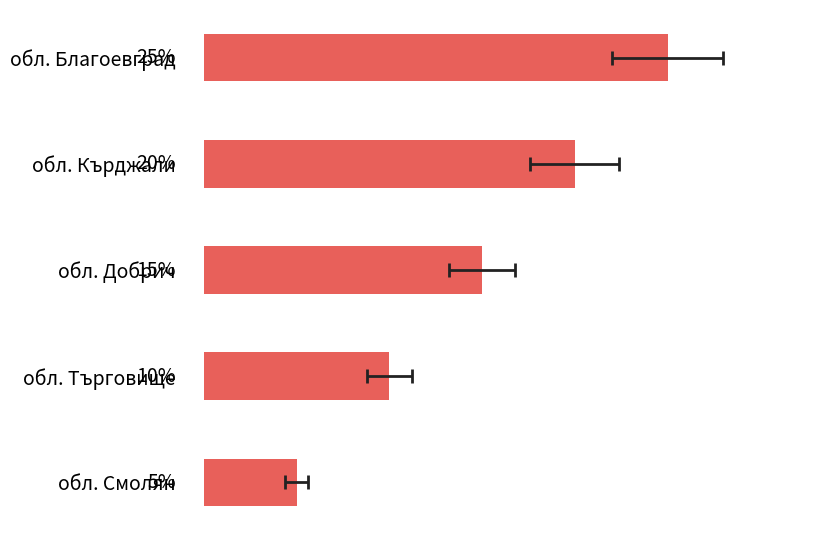

What is the difference between the second highest and second lowest values?

10